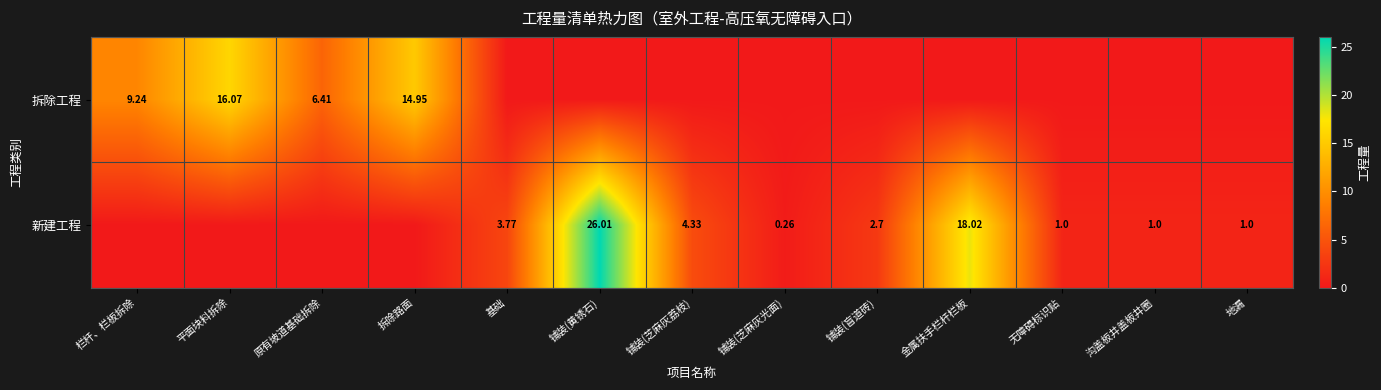

Which series changed the most between 基础 and 铺装(芝麻灰光面)?

新建工程